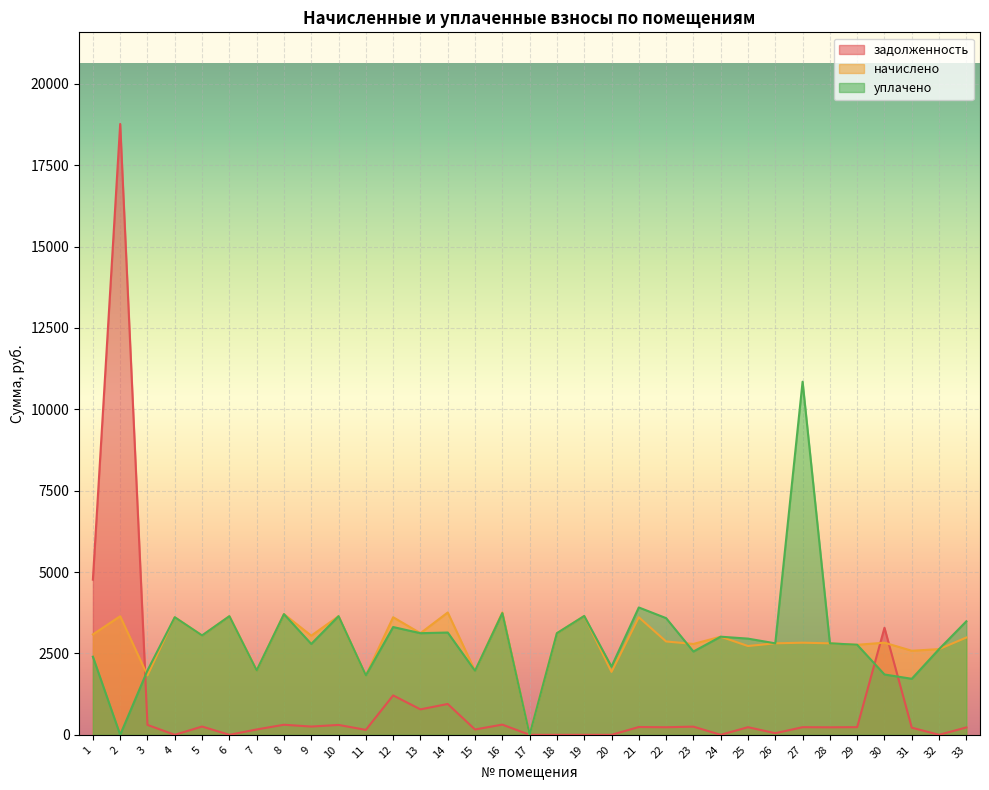

How many values in the начислено series are below 2989?

16